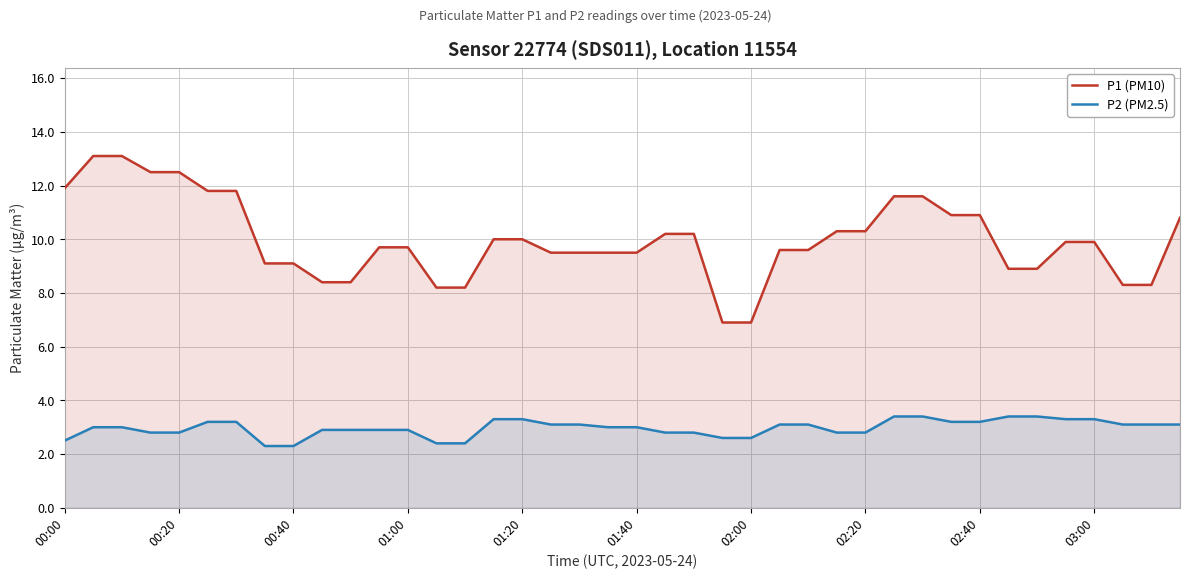

Reading right to left, list all the values displayed in this chart.

P1 (PM10): 10.8	8.3	8.3	9.9	9.9	8.9	8.9	10.9	10.9	11.6	11.6	10.3	10.3	9.6	9.6	6.9	6.9	10.2	10.2	9.5	9.5	9.5	9.5	10.0	10.0	8.2	8.2	9.7	9.7	8.4	8.4	9.1	9.1	11.8	11.8	12.5	12.5	13.1	13.1	11.9
P2 (PM2.5): 3.1	3.1	3.1	3.3	3.3	3.4	3.4	3.2	3.2	3.4	3.4	2.8	2.8	3.1	3.1	2.6	2.6	2.8	2.8	3.0	3.0	3.1	3.1	3.3	3.3	2.4	2.4	2.9	2.9	2.9	2.9	2.3	2.3	3.2	3.2	2.8	2.8	3.0	3.0	2.5